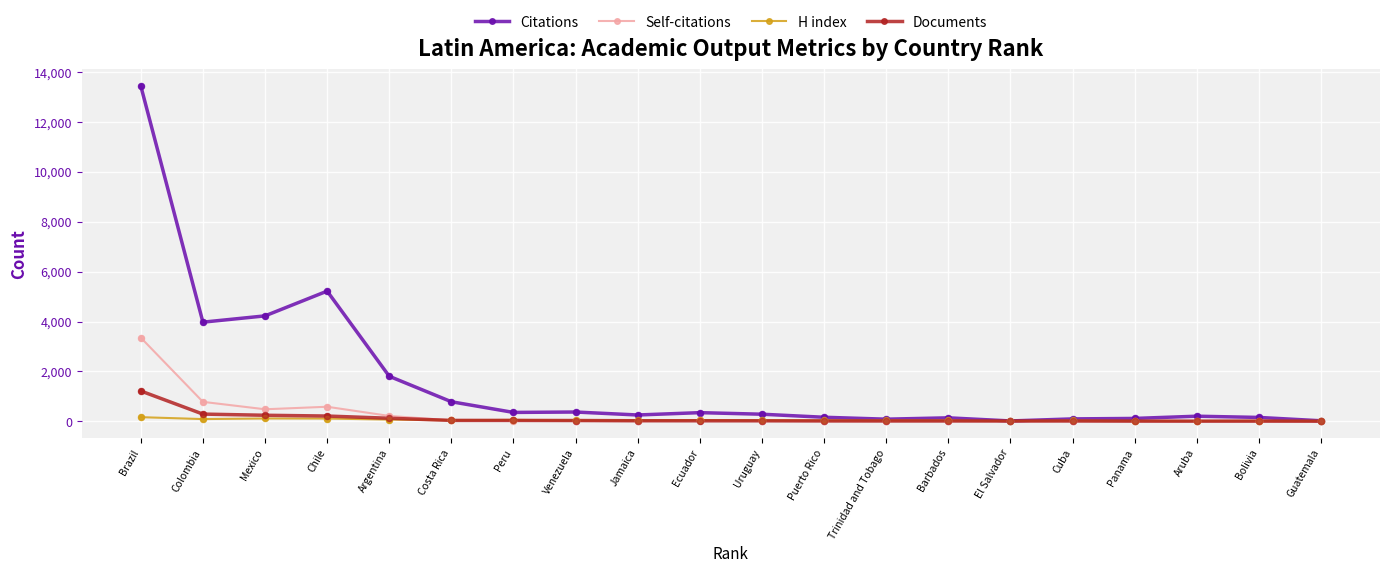

At how many categories does at least one series exceed 4544?

2